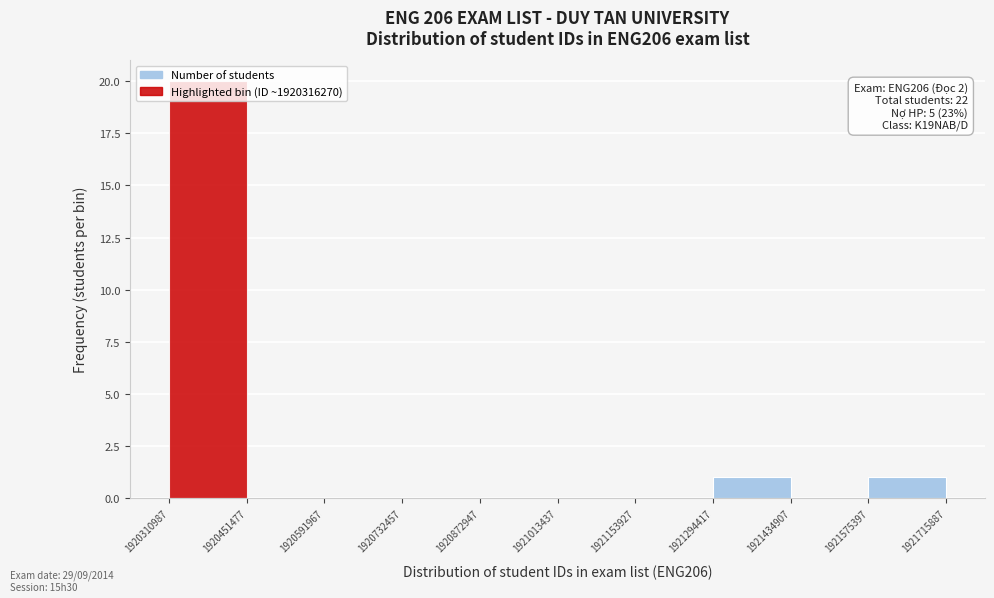

Over which range of the x-axis is the bar tallest?

1920310987 to 1920451477